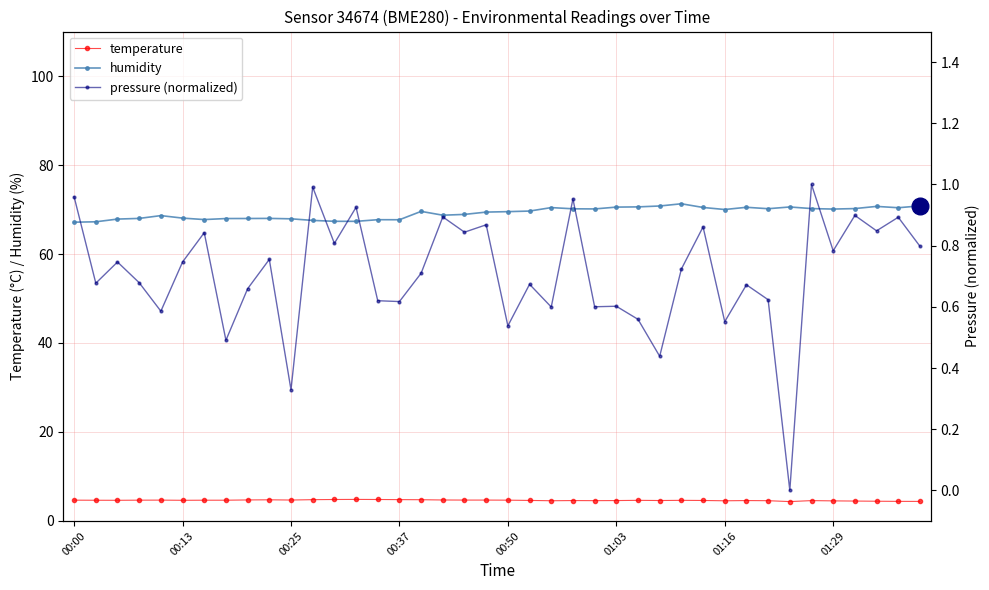

Read the humidity value at 11.

67.5